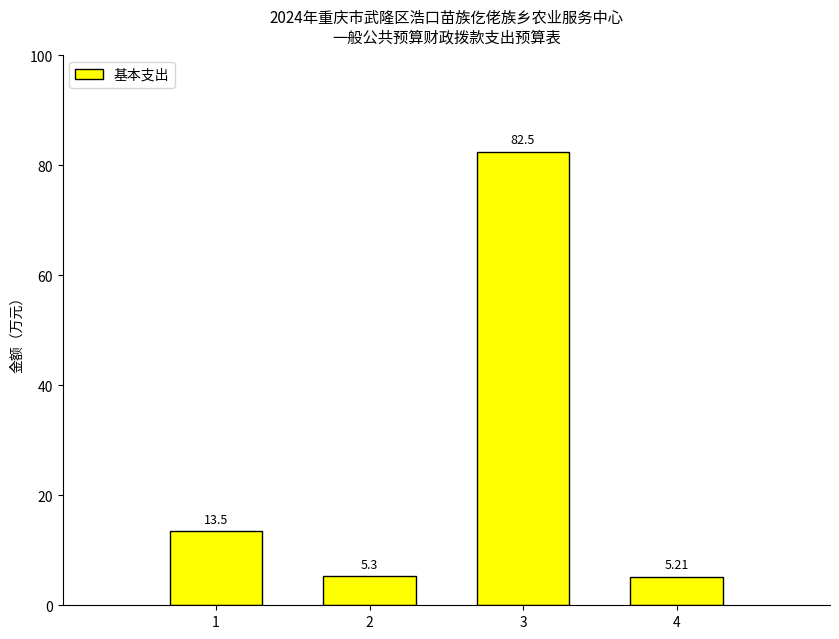

How many data points does each series have?

4